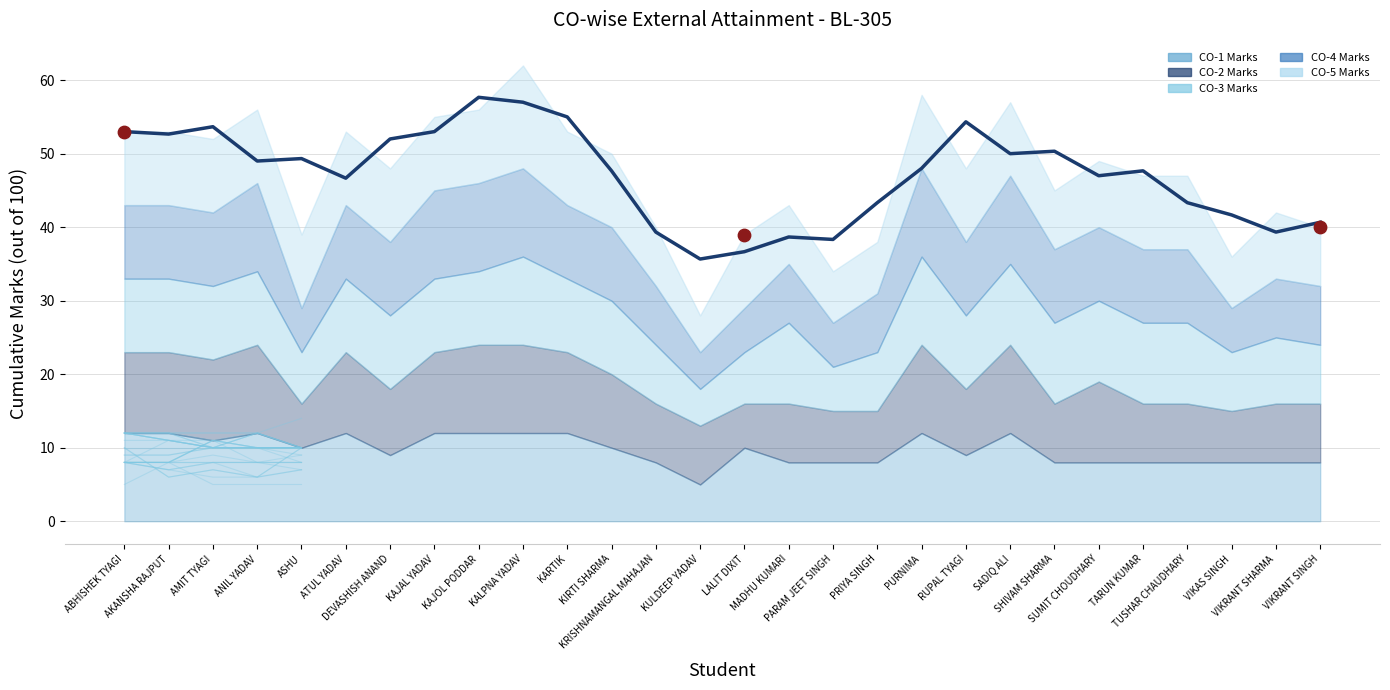

What is the ratio of the value at ASHU to the value at SUMIT CHOUDHARY?

1.0